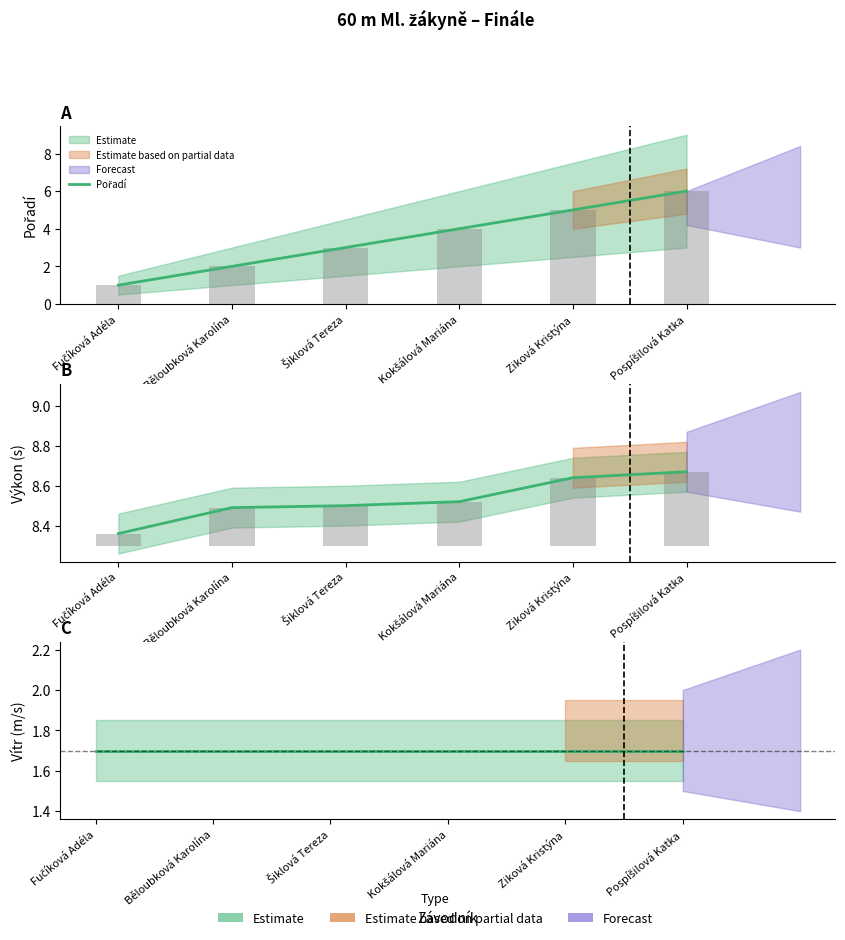

Reading left to right, extract all data points from this chart.

Pořadí: Fučíková Adéla=1.0	Běloubková Karolína=2.0	Šiklová Tereza=3.0	Kokšálová Mariána=4.0	Ziková Kristýna=5.0	Pospíšilová Katka=6.0
Výkon: Fučíková Adéla=8.4	Běloubková Karolína=8.5	Šiklová Tereza=8.5	Kokšálová Mariána=8.5	Ziková Kristýna=8.6	Pospíšilová Katka=8.7
Vítr: Fučíková Adéla=1.7	Běloubková Karolína=1.7	Šiklová Tereza=1.7	Kokšálová Mariána=1.7	Ziková Kristýna=1.7	Pospíšilová Katka=1.7